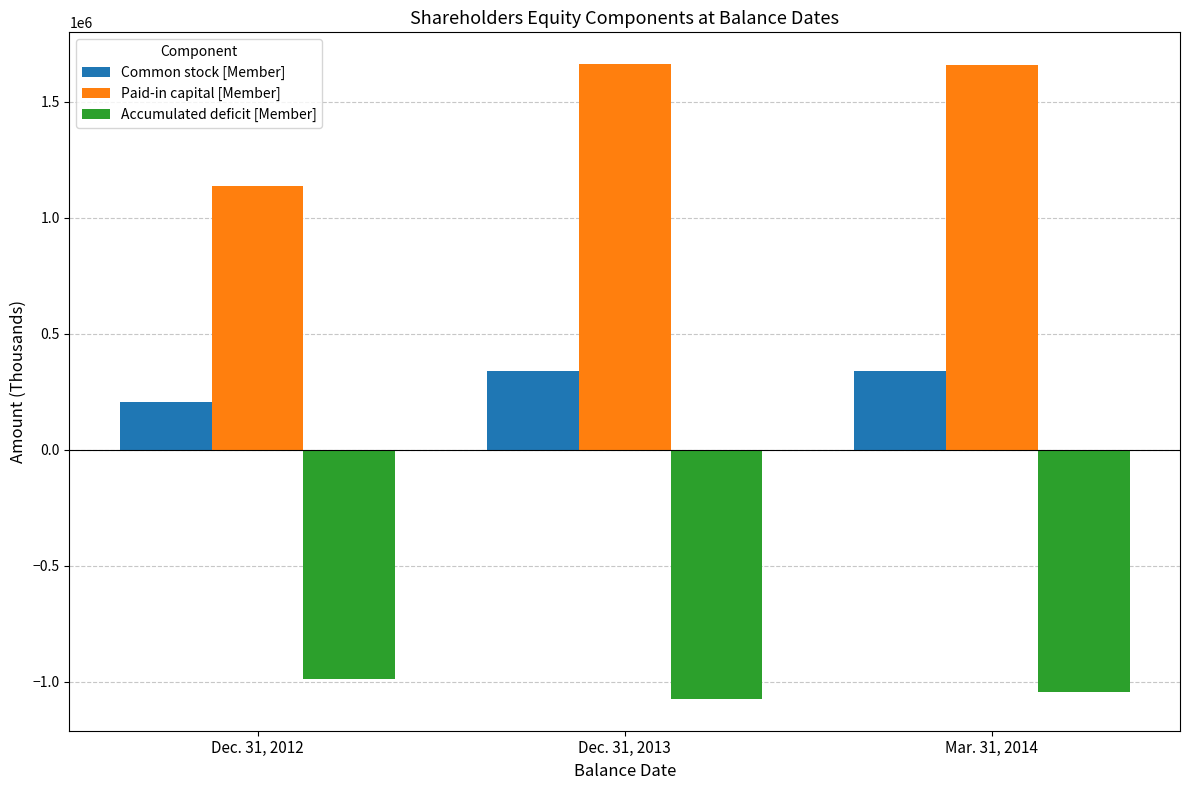

How many values in the Paid-in capital [Member] series are below 1657360?

1